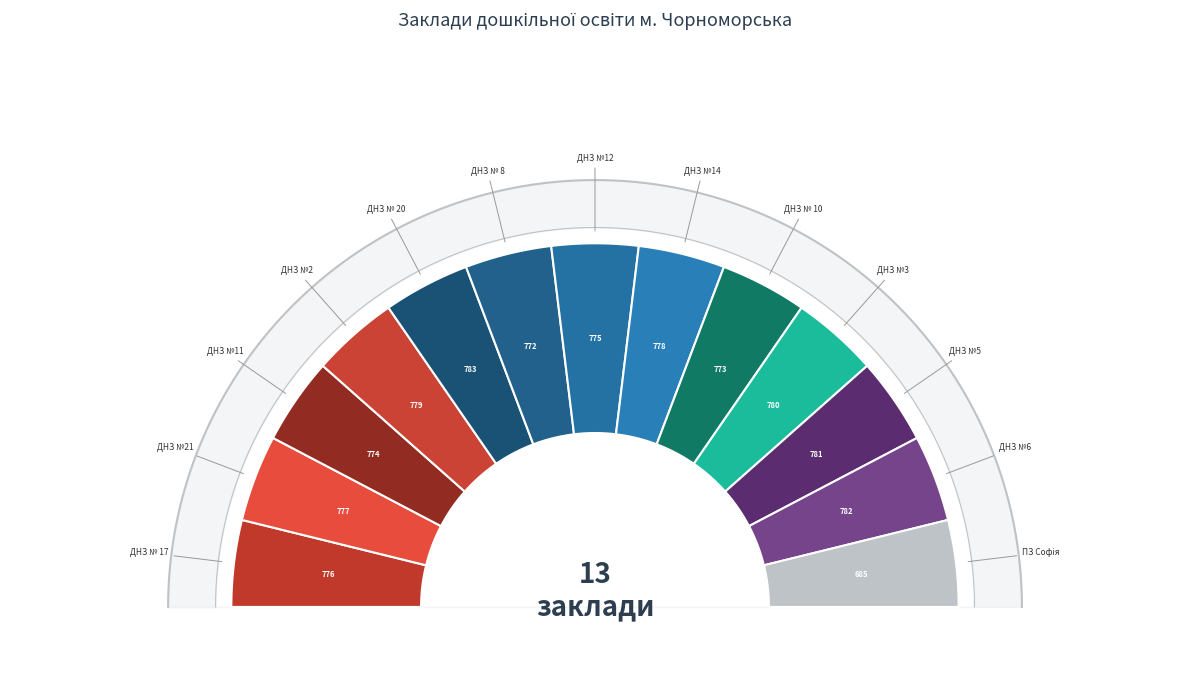

Count the number of slices in the pie.

13